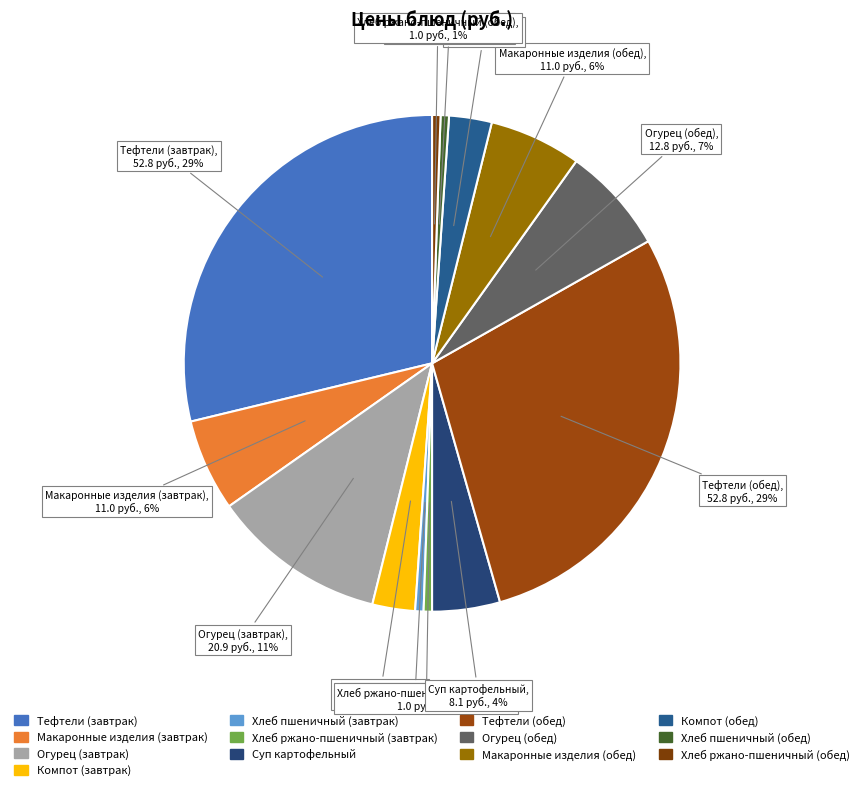

To the nearest percent, what is the combined percentage of Тефтели (обед) and Хлеб пшеничный (завтрак)?

29%